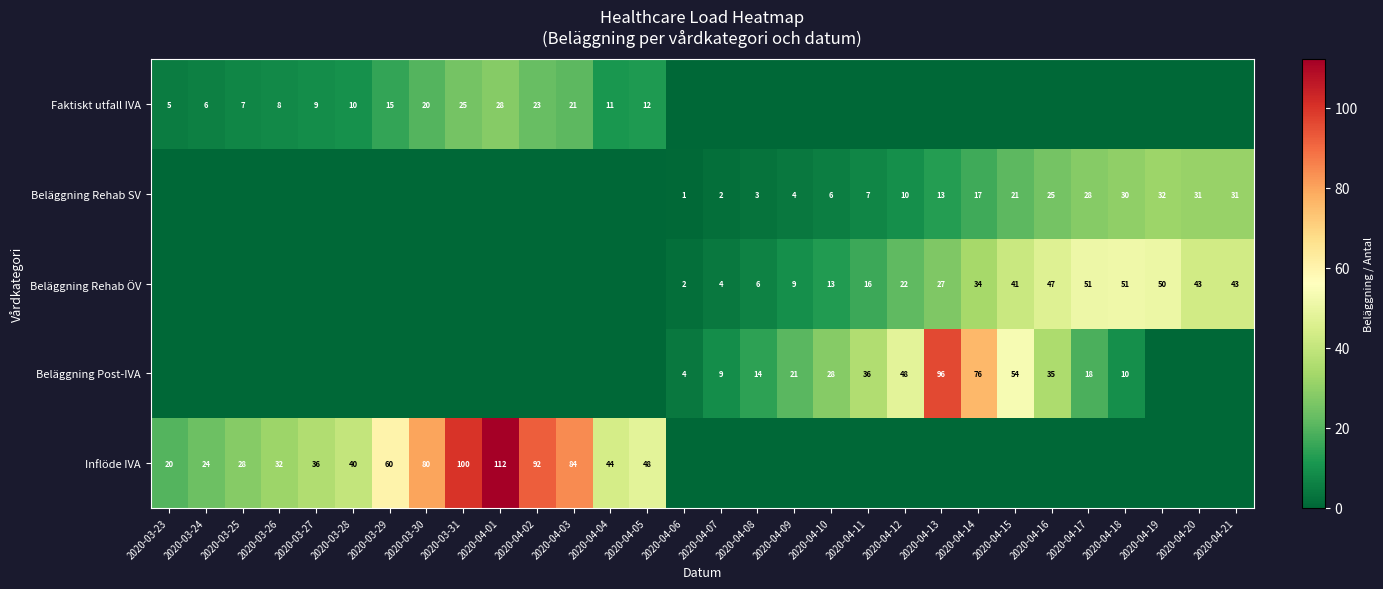

The Inflöde IVA series shows 19.8 at 2020-04-05. True or false?

False